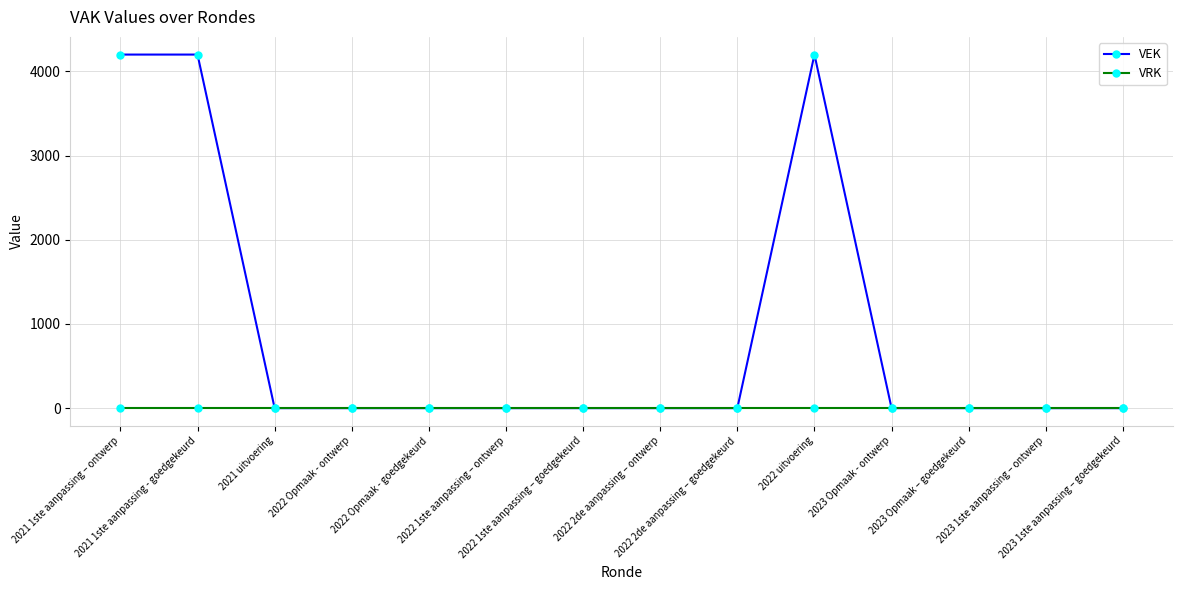

How many lines are shown in the chart?

2